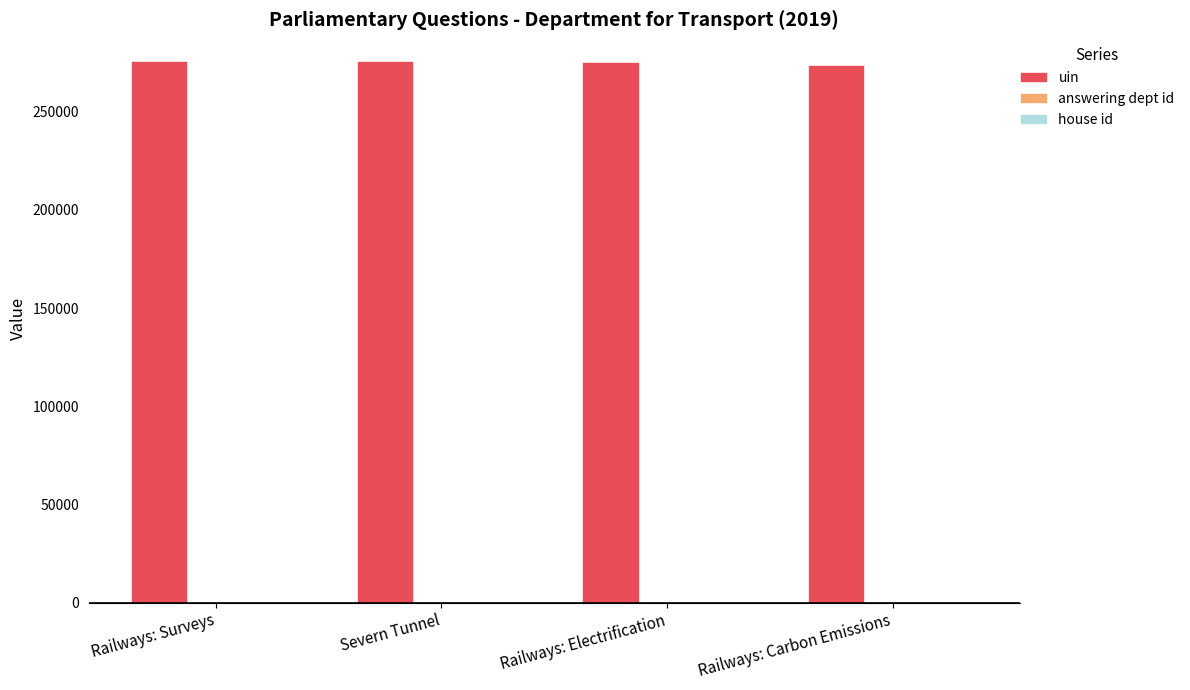

The uin series shows 416578 at Railways: Carbon Emissions. True or false?

False